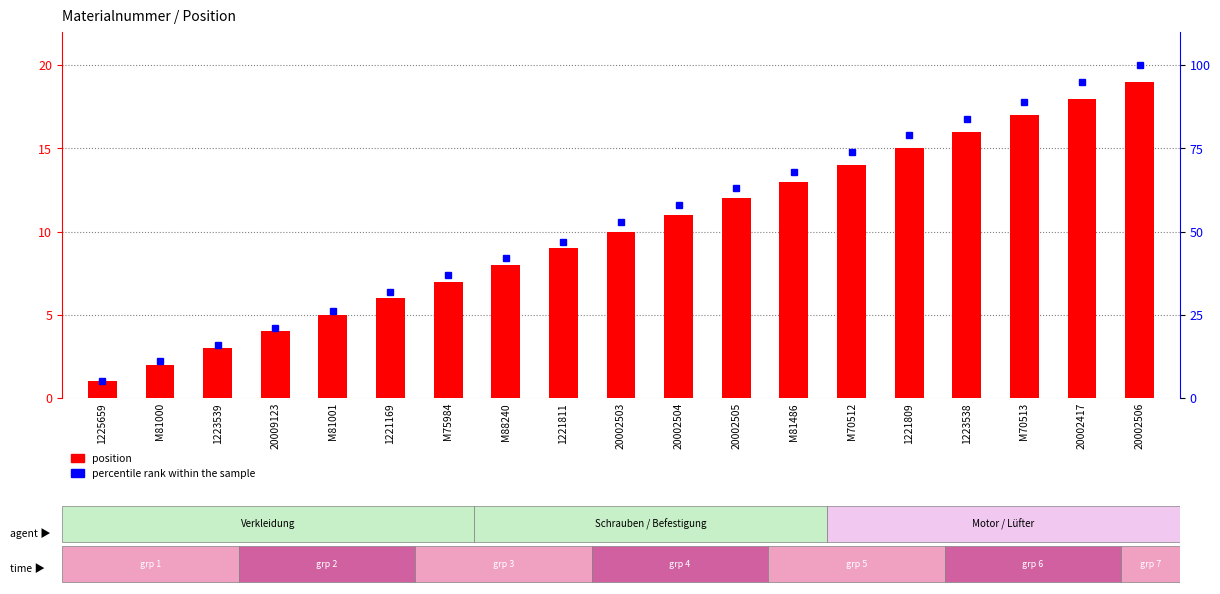

What is the sum of the percentile rank within the sample values at M88240 and M70513?

131